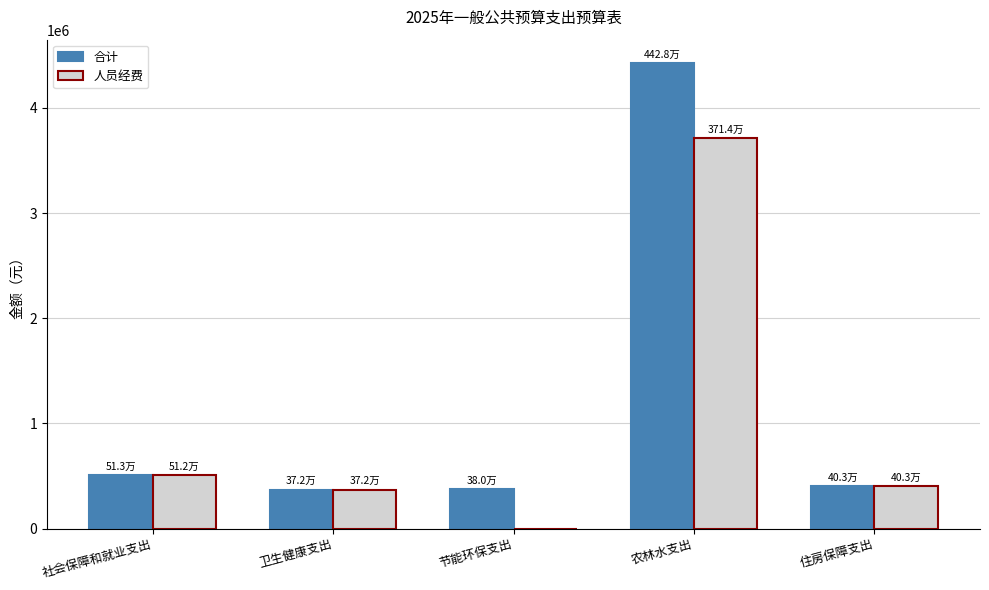

At which category is the sum across all series the highest?

农林水支出